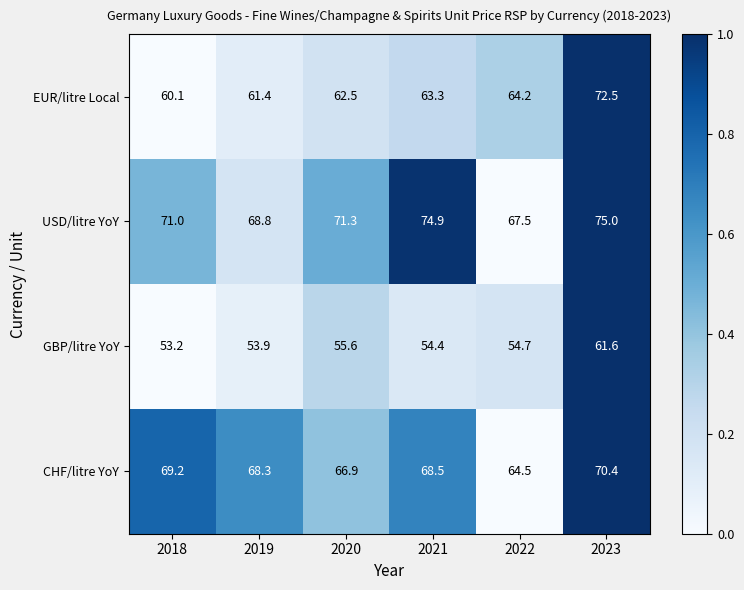

At which category does the chart reach its minimum across all series?

2018